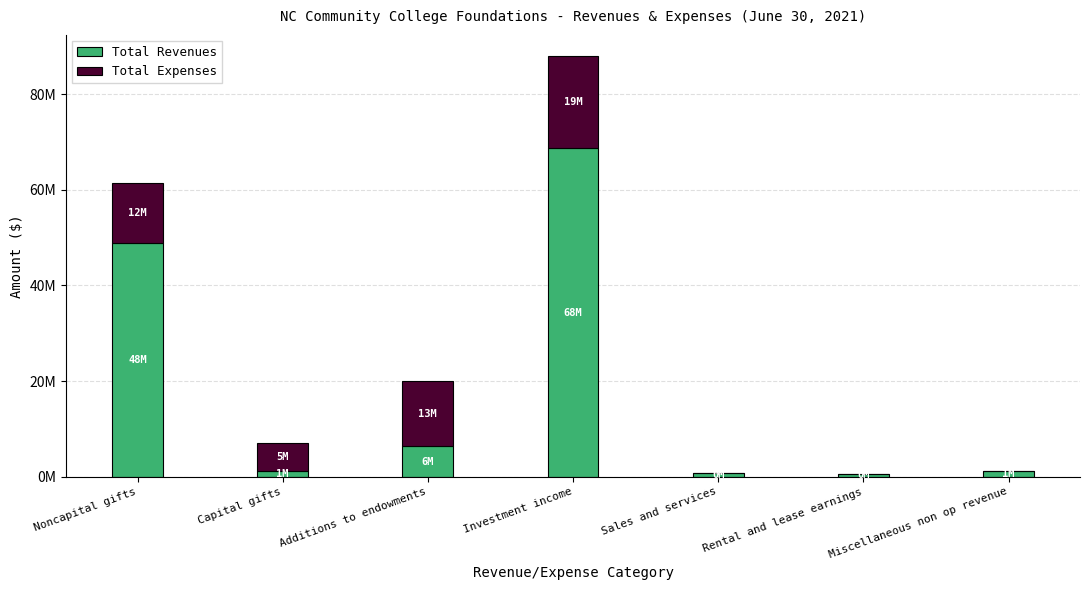

What are all the series names shown in the legend?

Total Revenues, Total Expenses